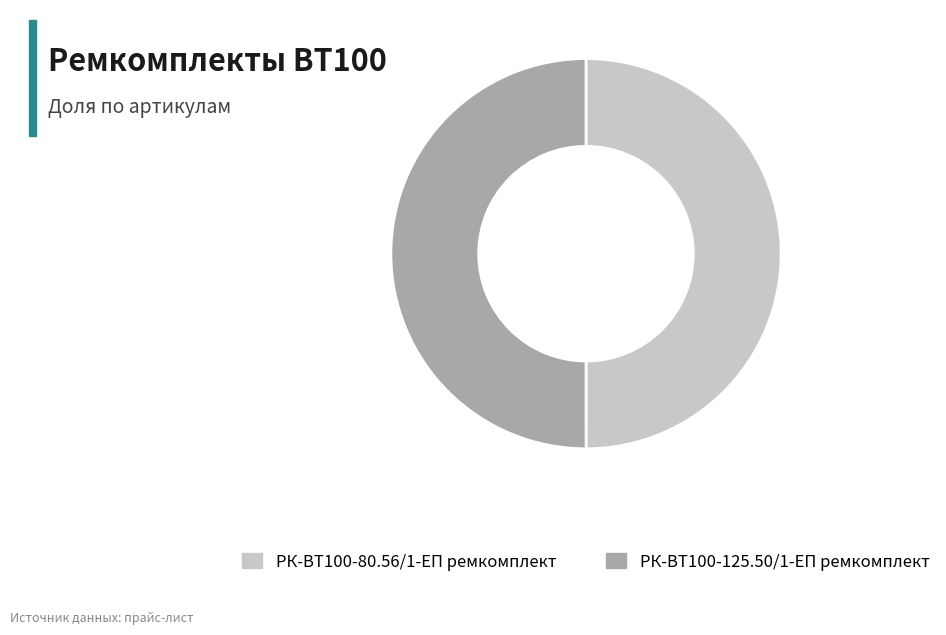

What is the ratio of the value at РК-ВТ100-125.50/1-ЕП ремкомплект to the value at РК-ВТ100-80.56/1-ЕП ремкомплект?

1.0